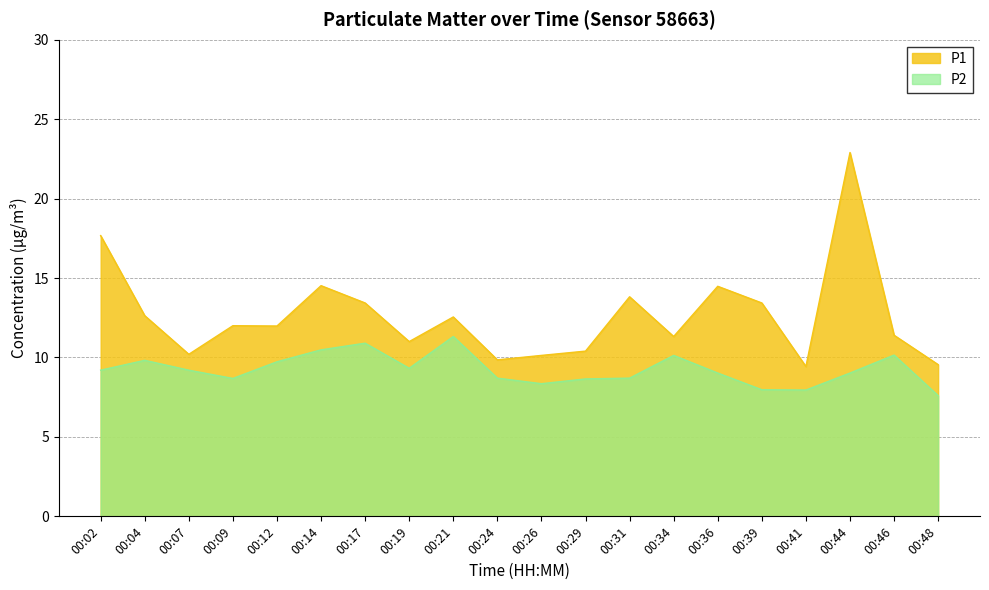

List the series in order of their overall mean, lowest first.

P2, P1